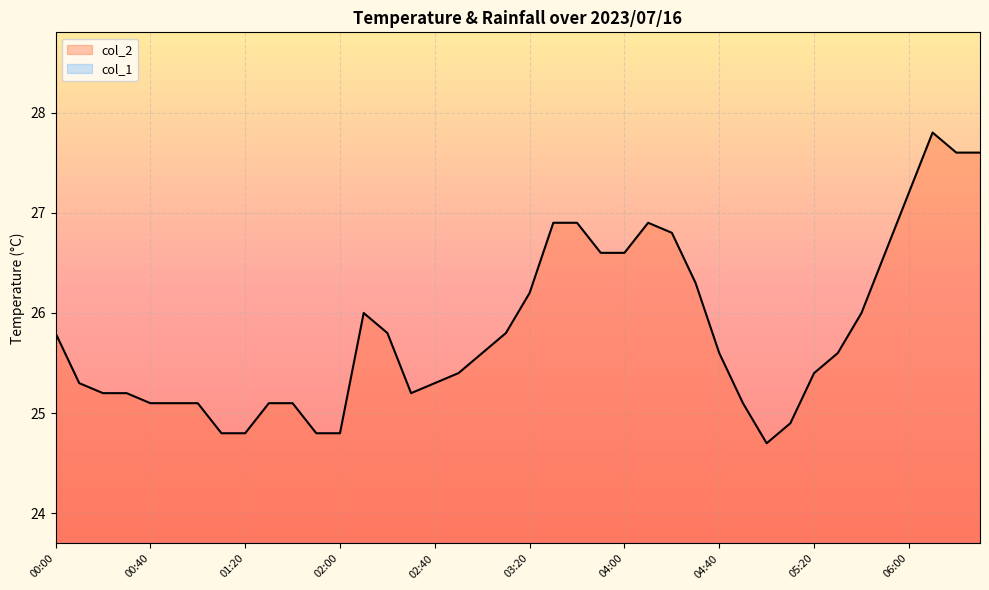

What is the highest value of the col_2 series?

27.8